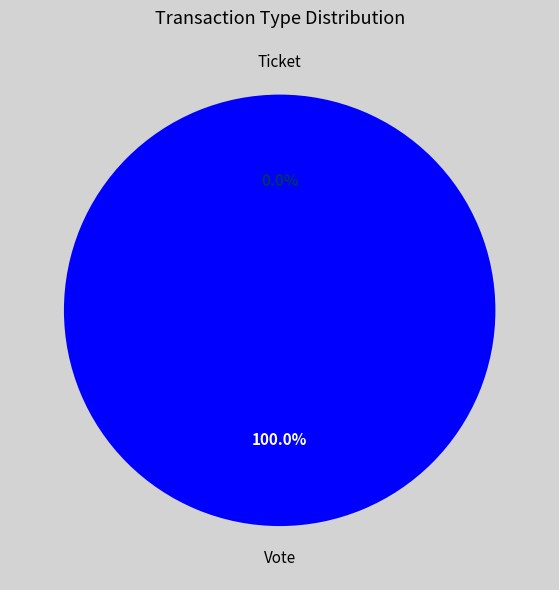

Which has a higher value, Vote (io_index=1) or Ticket (io_index=0)?

Vote (io_index=1)